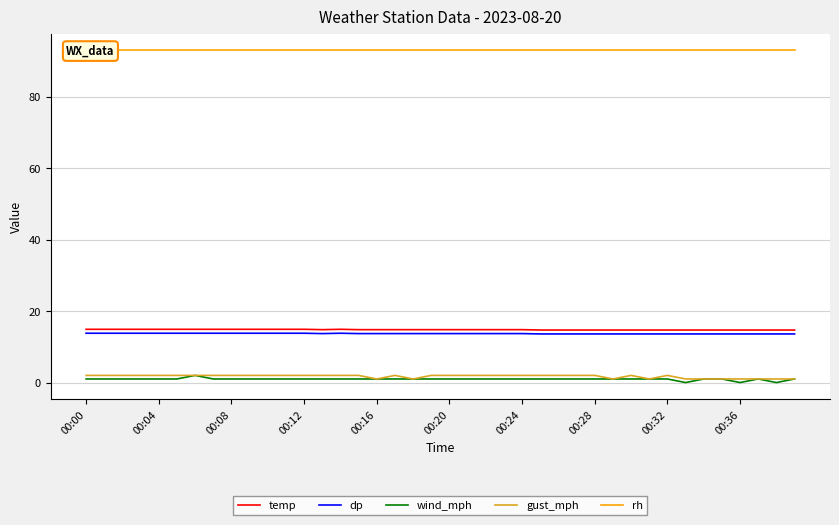

Reading right to left, what are all the values shown in this chart?

temp: 14.7	14.7	14.7	14.7	14.7	14.7	14.7	14.7	14.7	14.7	14.7	14.7	14.7	14.7	14.7	14.8	14.8	14.8	14.8	14.8	14.8	14.8	14.8	14.8	14.8	14.9	14.8	14.9	14.9	14.9	14.9	14.9	14.9	14.9	14.9	14.9	14.9	14.9	14.9	14.9
dp: 13.6	13.6	13.6	13.6	13.6	13.6	13.6	13.6	13.6	13.6	13.6	13.6	13.6	13.6	13.6	13.7	13.7	13.7	13.7	13.7	13.7	13.7	13.7	13.7	13.7	13.8	13.7	13.8	13.8	13.8	13.8	13.8	13.8	13.8	13.8	13.8	13.8	13.8	13.8	13.8
wind_mph: 1.0	0.0	1.0	0.0	1.0	1.0	0.0	1.0	1.0	1.0	1.0	1.0	1.0	1.0	1.0	1.0	1.0	1.0	1.0	1.0	1.0	1.0	1.0	1.0	1.0	1.0	1.0	1.0	1.0	1.0	1.0	1.0	1.0	2.0	1.0	1.0	1.0	1.0	1.0	1.0
gust_mph: 1.0	1.0	1.0	1.0	1.0	1.0	1.0	2.0	1.0	2.0	1.0	2.0	2.0	2.0	2.0	2.0	2.0	2.0	2.0	2.0	2.0	1.0	2.0	1.0	2.0	2.0	2.0	2.0	2.0	2.0	2.0	2.0	2.0	2.0	2.0	2.0	2.0	2.0	2.0	2.0
rh: 93.0	93.0	93.0	93.0	93.0	93.0	93.0	93.0	93.0	93.0	93.0	93.0	93.0	93.0	93.0	93.0	93.0	93.0	93.0	93.0	93.0	93.0	93.0	93.0	93.0	93.0	93.0	93.0	93.0	93.0	93.0	93.0	93.0	93.0	93.0	93.0	93.0	93.0	93.0	93.0